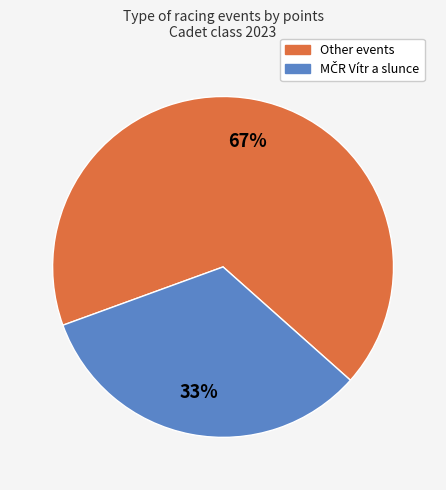

To the nearest percent, what is the difference between the largest and smallest slice percentages?

34%